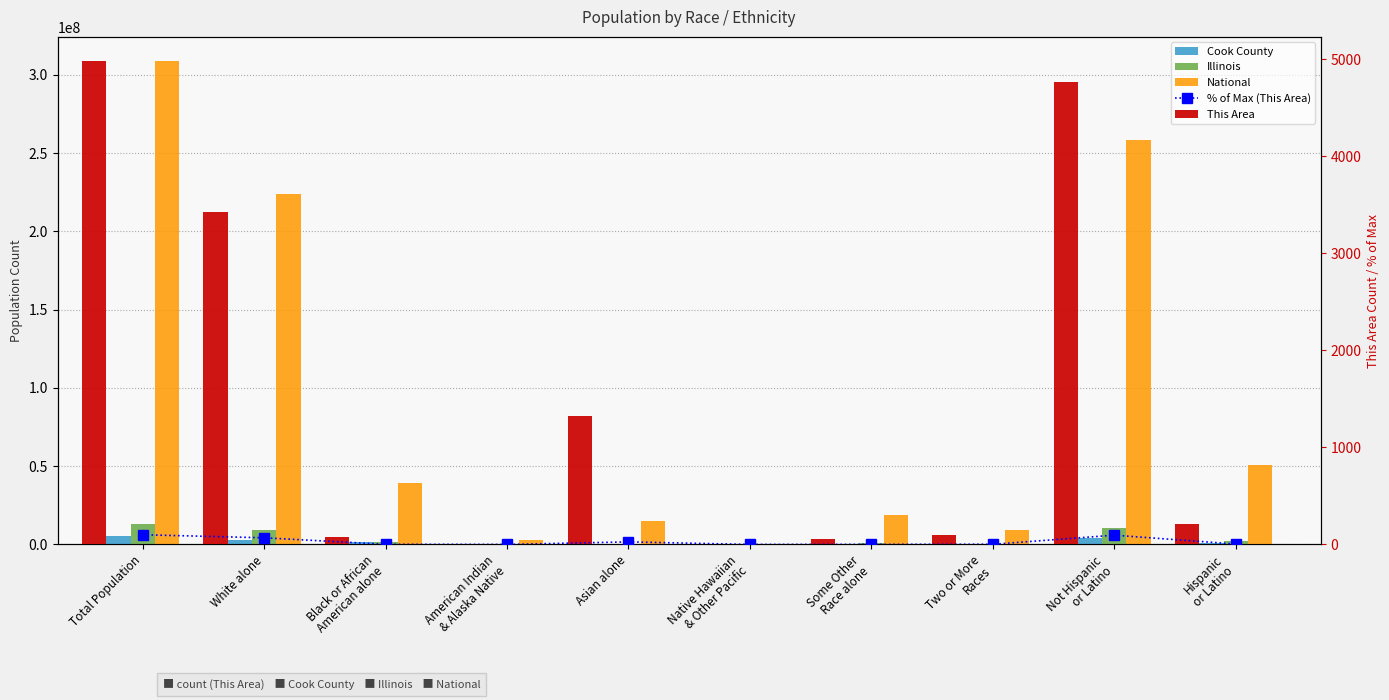

Which category has the lowest value in the Illinois series?

Native Hawaiian
& Other Pacific